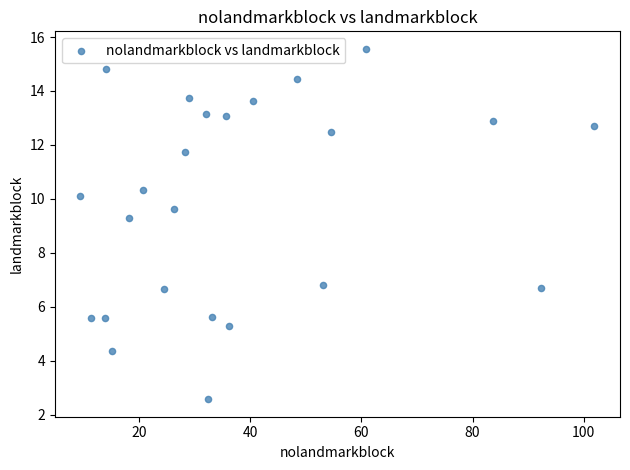

What Y value in the scatter plot is closest to 9?

9.3